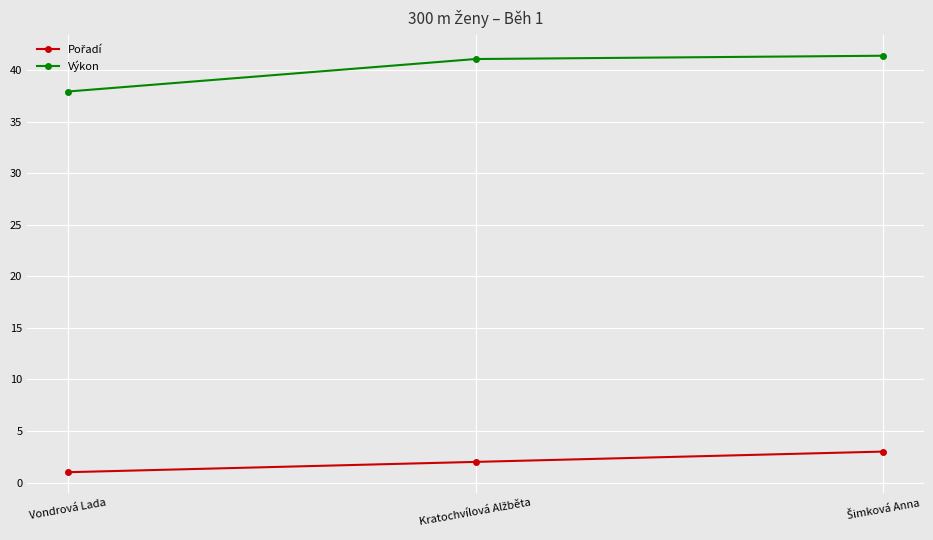

What is the label of the 3rd point from the right?

Vondrová Lada